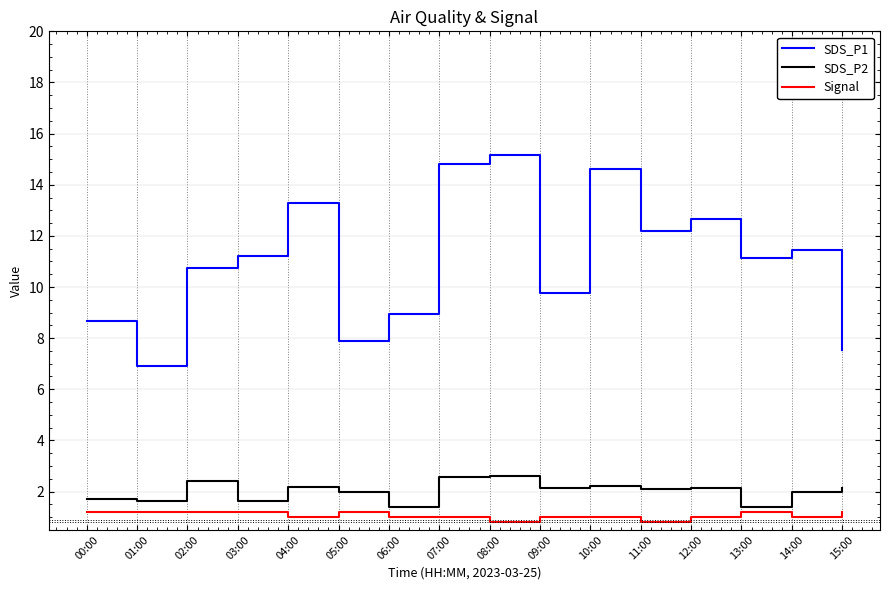

What is the difference between the maximum and second lowest values in the Signal series?

0.4